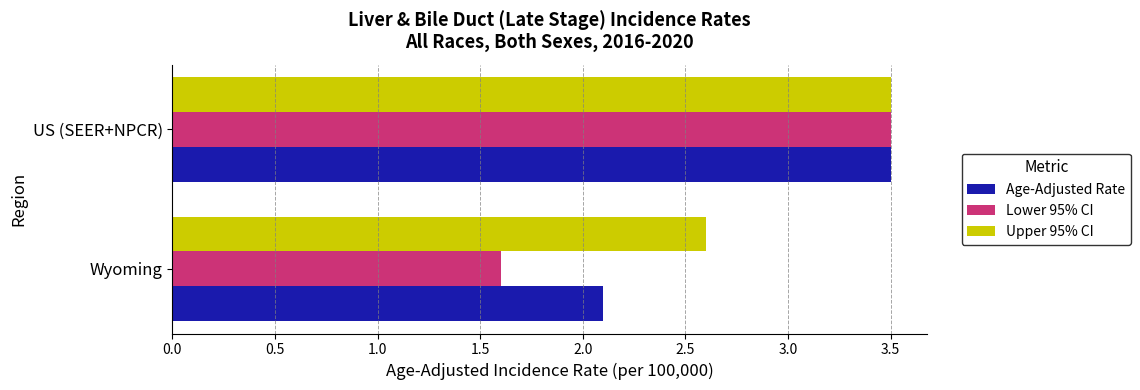

At Wyoming, list the series in order from largest to smallest.

Upper 95% CI, Age-Adjusted Rate, Lower 95% CI